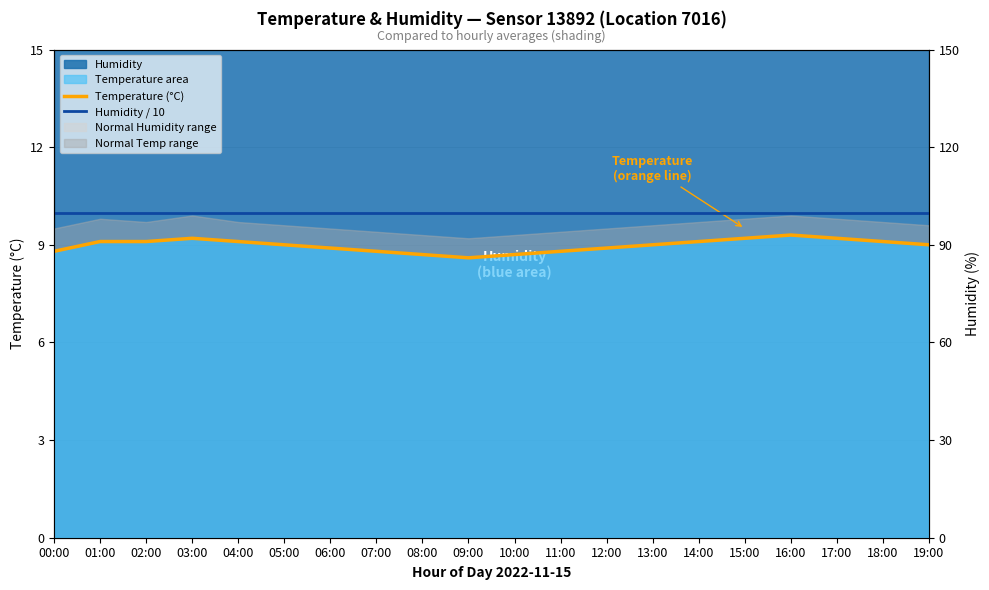

What value does the Temperature (°C) series have at 14:00?

9.1